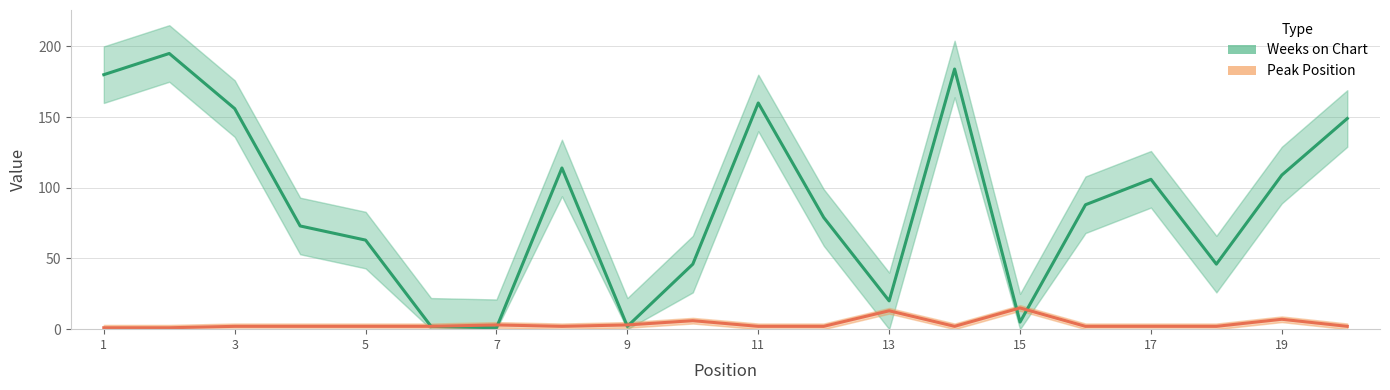

How many values in the Peak Position series are below 2?

2